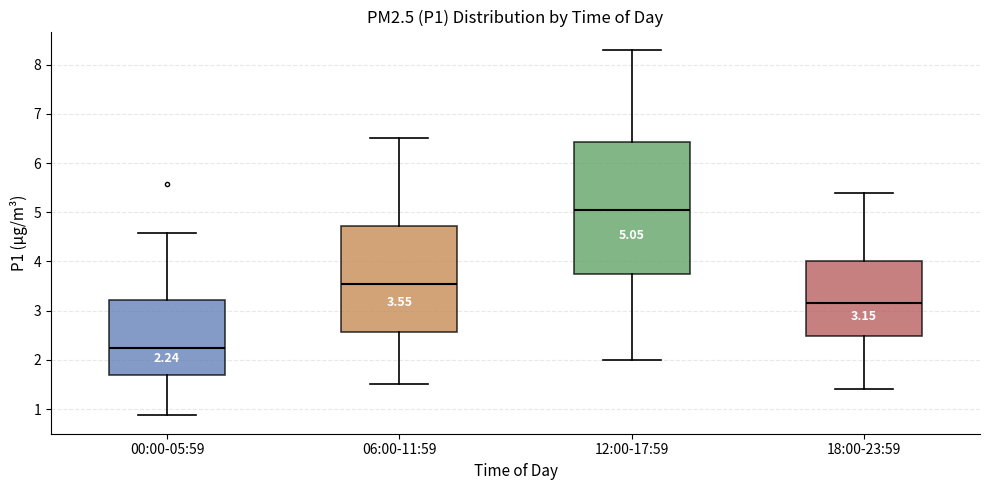

Which box has the lowest median line?

00:00-05:59